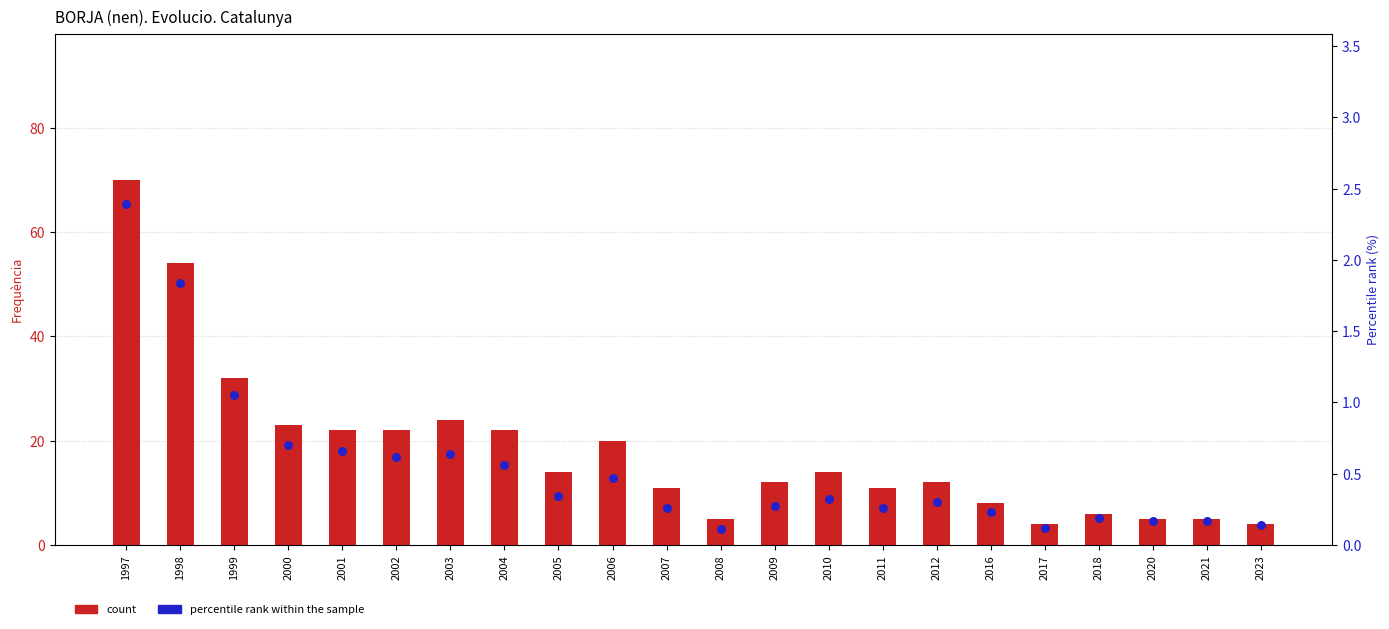

What are all the series names shown in the legend?

count, percentile rank within the sample